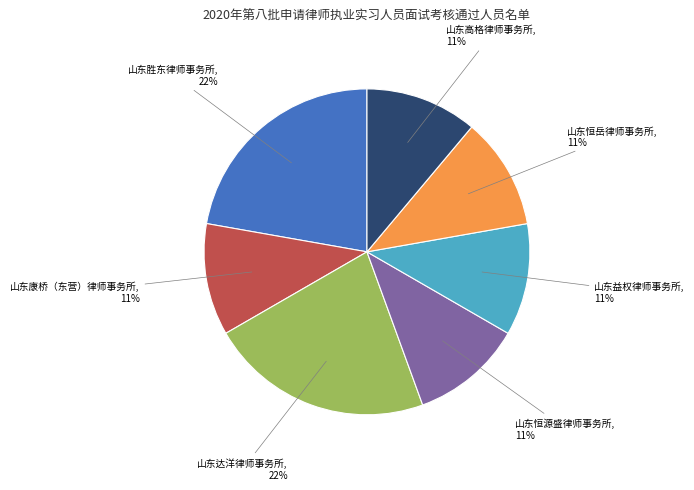

Combined, do 山东恒源盛律师事务所 and 山东康桥（东营）律师事务所 account for over 50%?

No